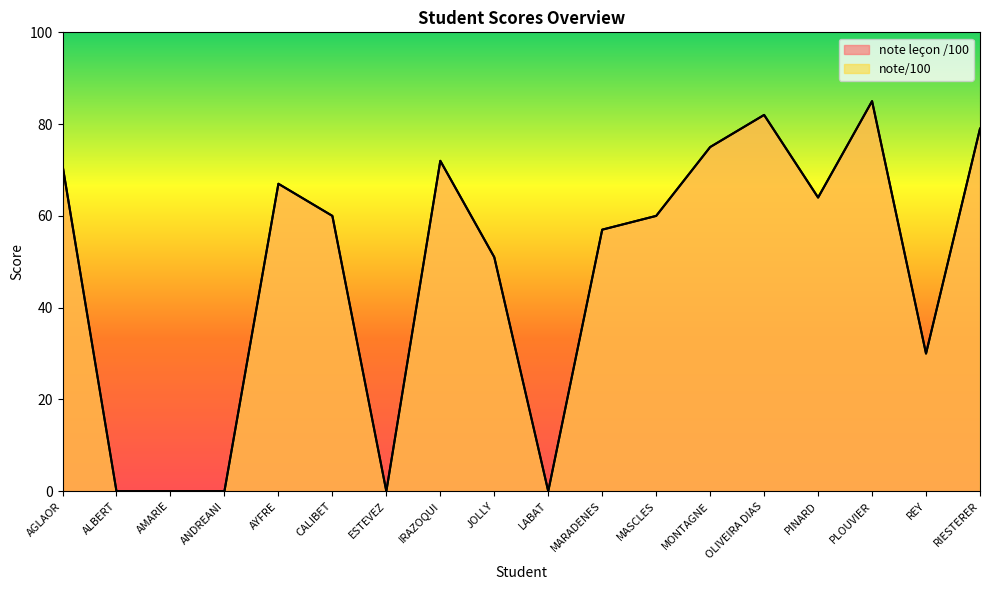

What is the sum of all note/100 values?

853